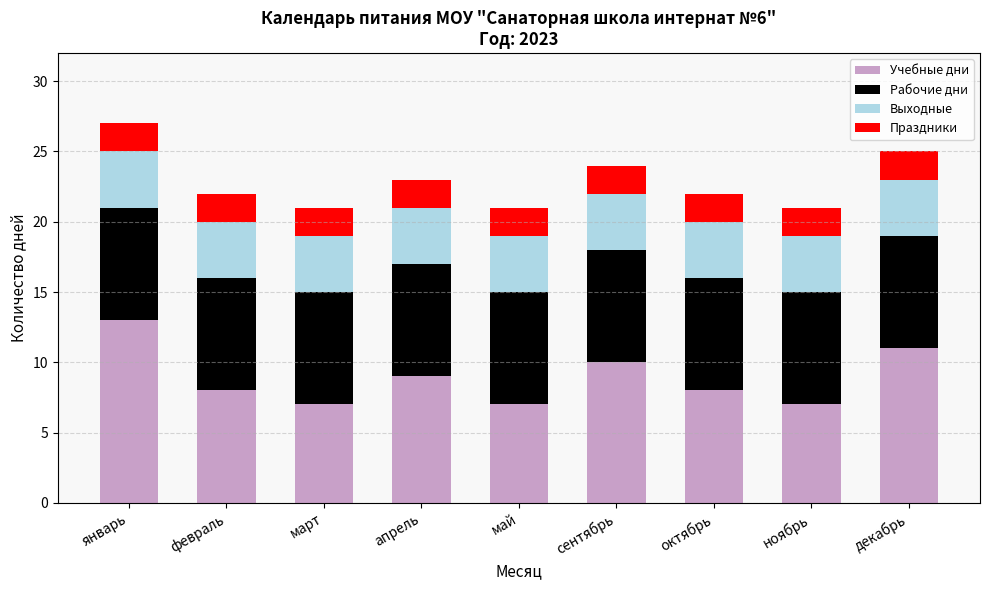

Count the number of categories in the chart.

9